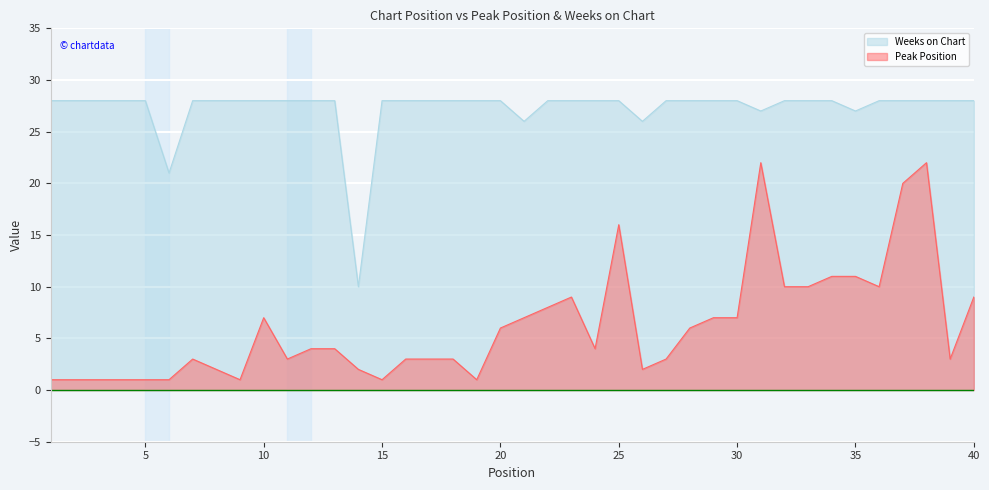

Reading left to right, list all the values displayed in this chart.

Peak Position: 1=1	2=1	3=1	4=1	5=1	6=1	7=3	8=2	9=1	10=7	11=3	12=4	13=4	14=2	15=1	16=3	17=3	18=3	19=1	20=6	21=7	22=8	23=9	24=4	25=16	26=2	27=3	28=6	29=7	30=7	31=22	32=10	33=10	34=11	35=11	36=10	37=20	38=22	39=3	40=9
Weeks on Chart: 1=28	2=28	3=28	4=28	5=28	6=21	7=28	8=28	9=28	10=28	11=28	12=28	13=28	14=10	15=28	16=28	17=28	18=28	19=28	20=28	21=26	22=28	23=28	24=28	25=28	26=26	27=28	28=28	29=28	30=28	31=27	32=28	33=28	34=28	35=27	36=28	37=28	38=28	39=28	40=28